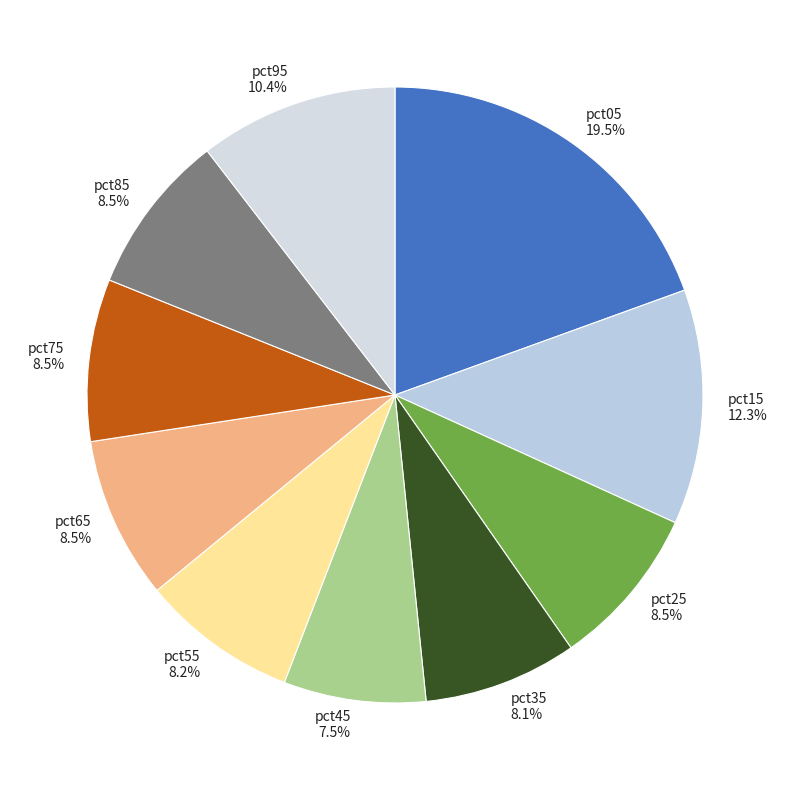

To the nearest percent, what portion does pct55 represent?

8%